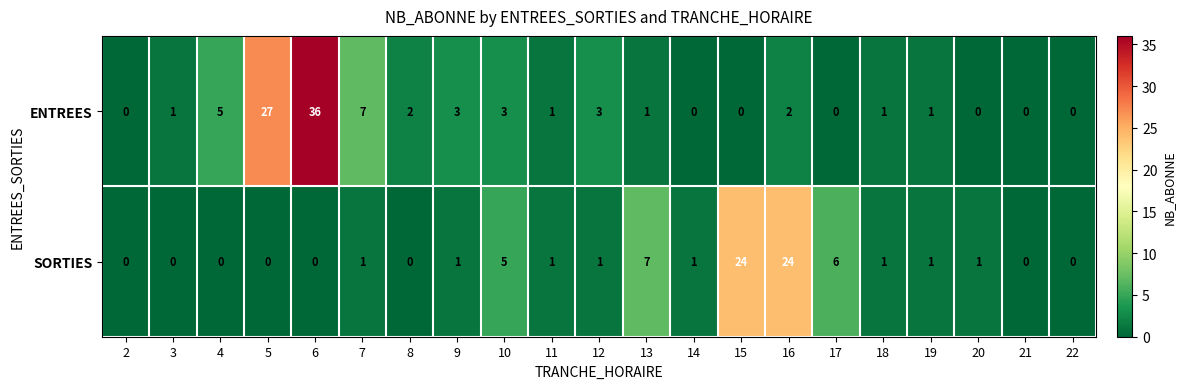

What is the sum of all ENTREES values?

93